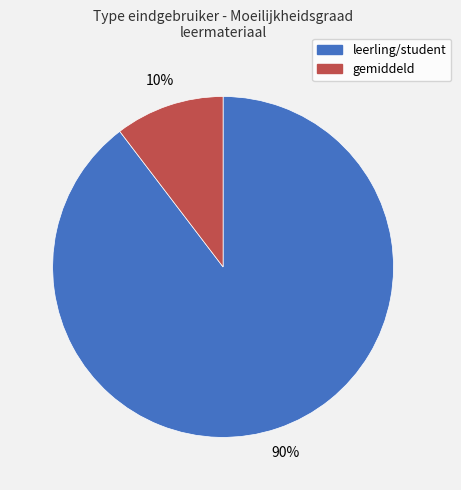

Does any single category account for the majority?

Yes